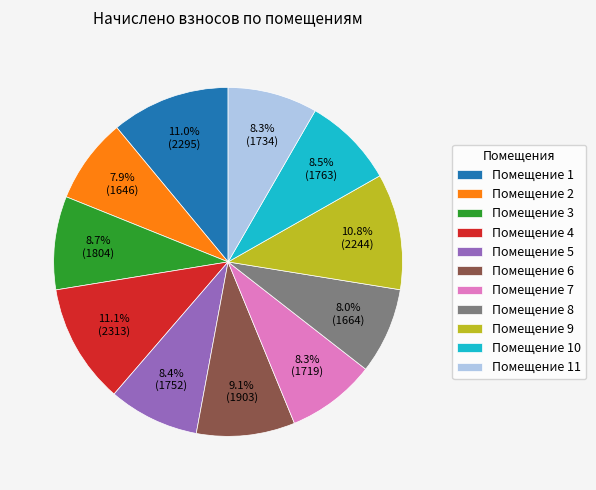

Is the sum of Помещение 11 and Помещение 8 greater than half?

No